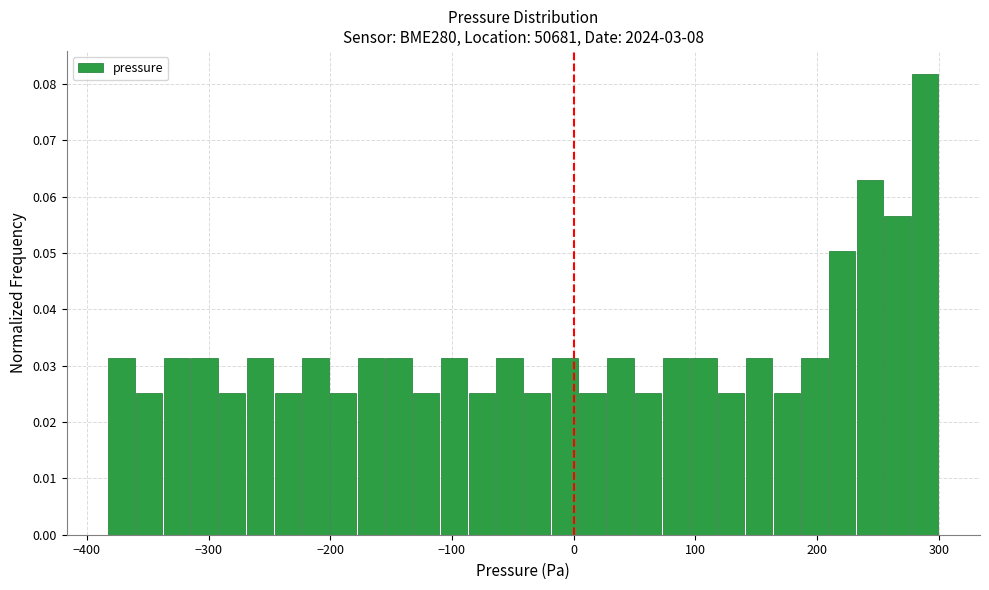

Read against the x-axis, roughly where is the centre of the tallest bar?

290